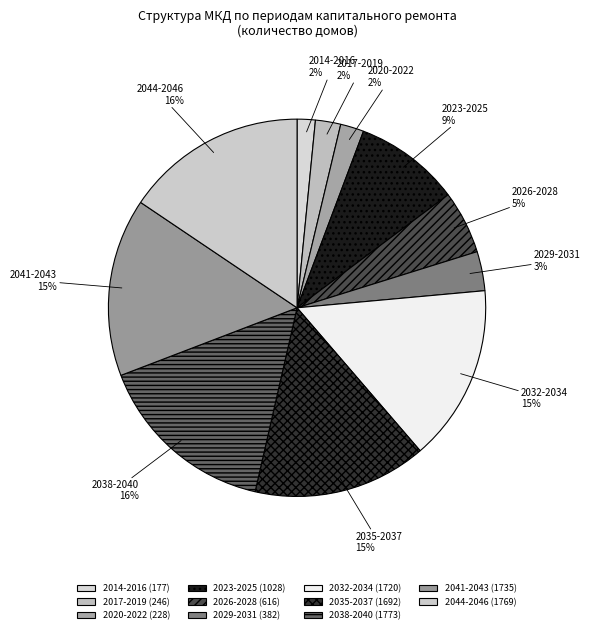

How many segments does this pie chart have?

11